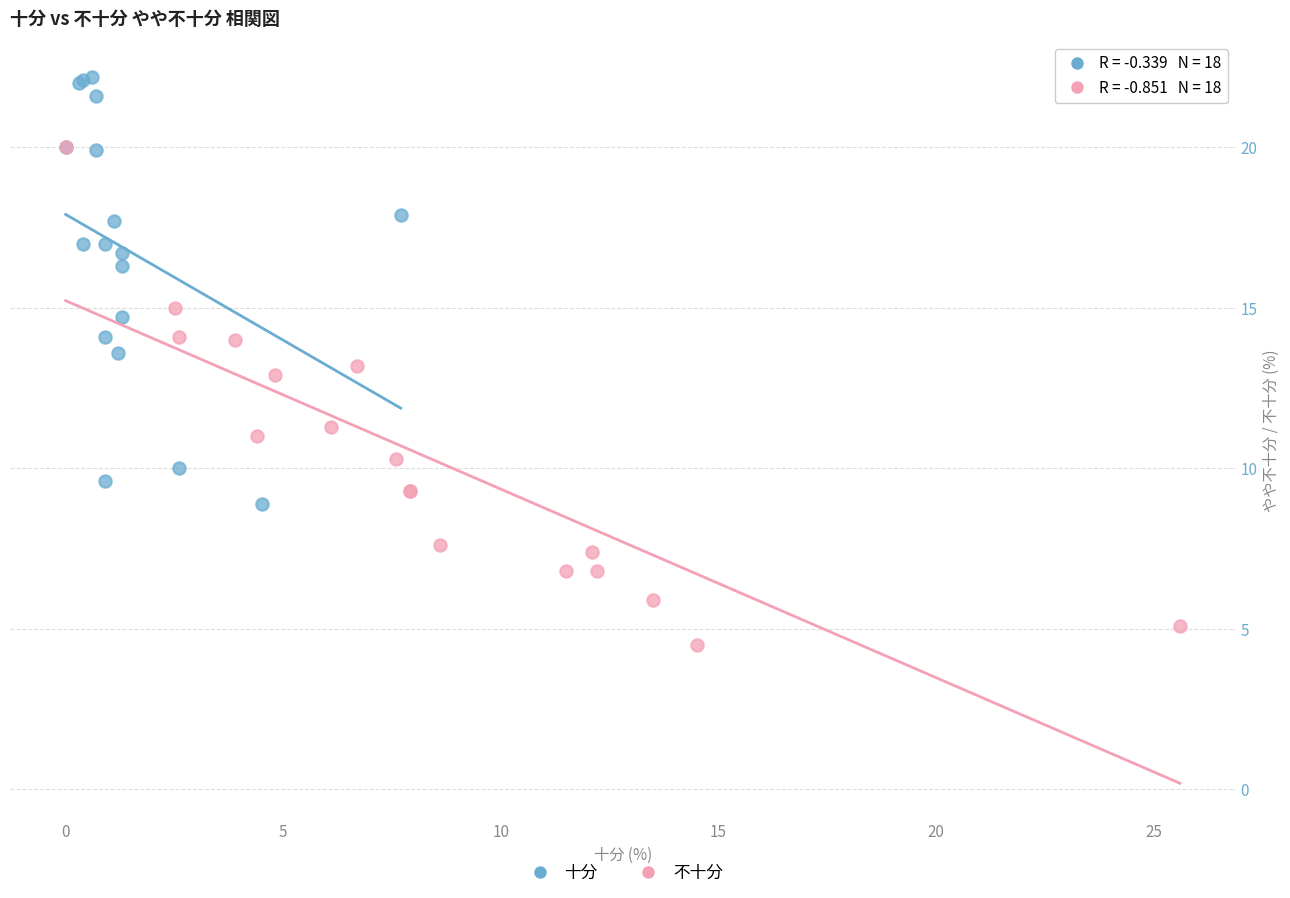

Which series reaches the minimum Y coordinate?

不十分